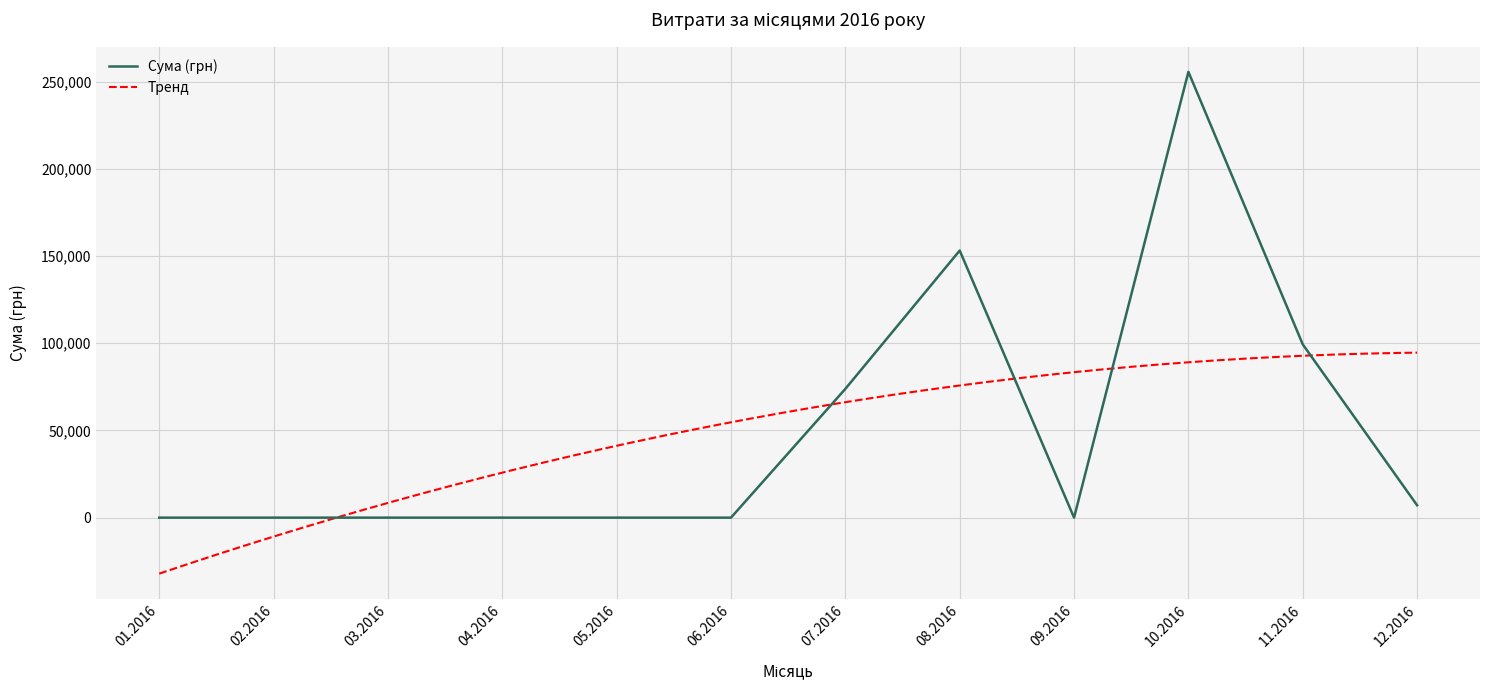

The value of Сума (грн) at 09.2016 is 140179.8. True or false?

False